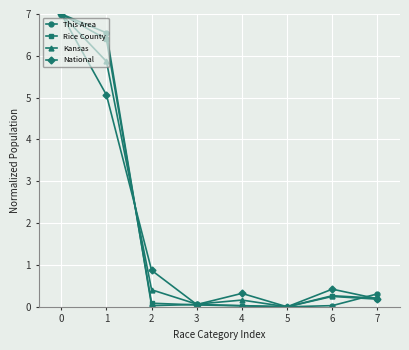

What is the total value across all series at 7?

0.9